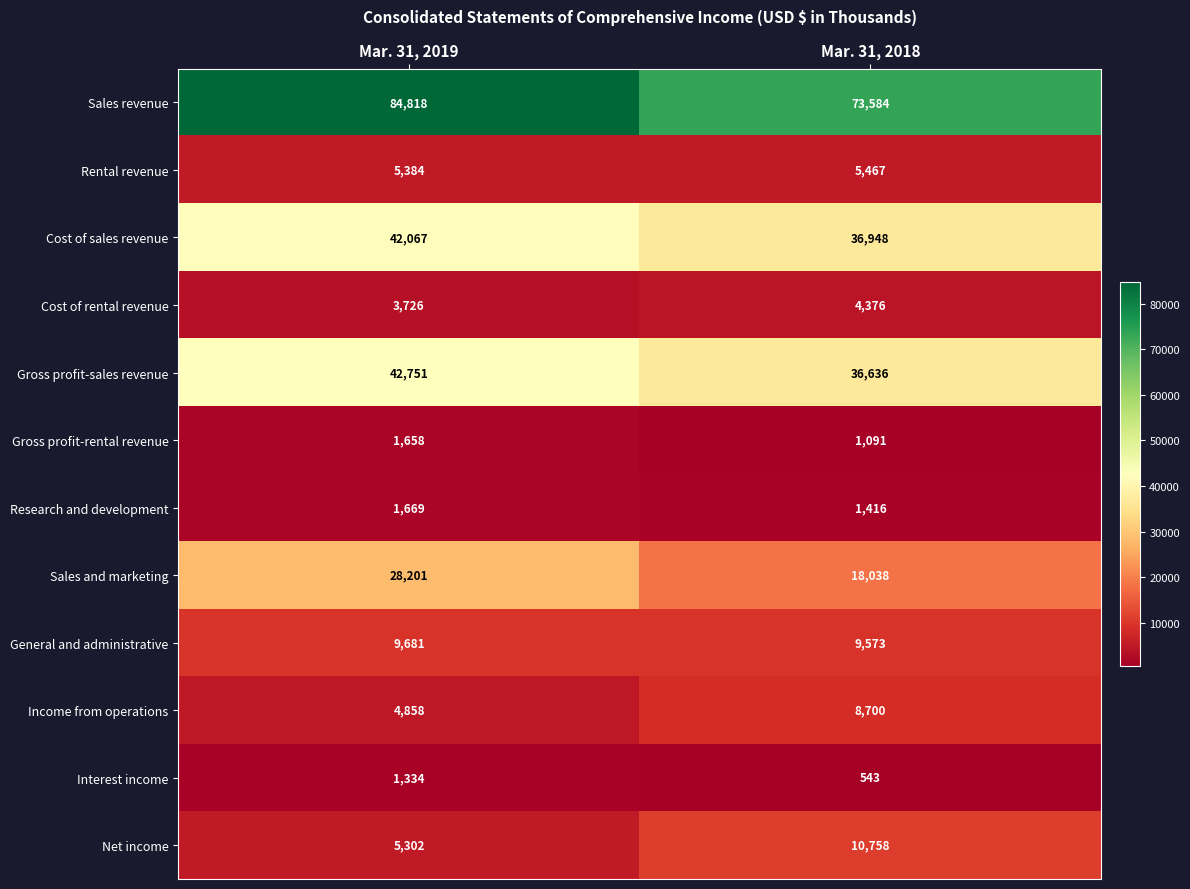

Read the Cost of rental revenue value at Mar. 31, 2018.

4376